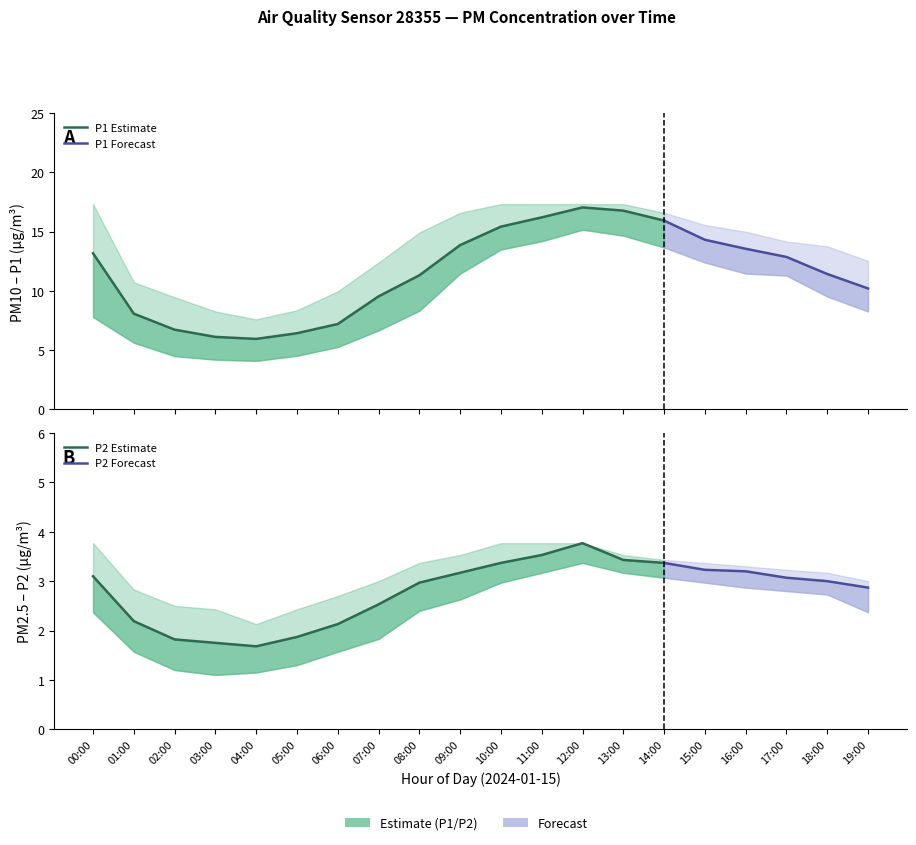

Count the number of data series in this chart.

6